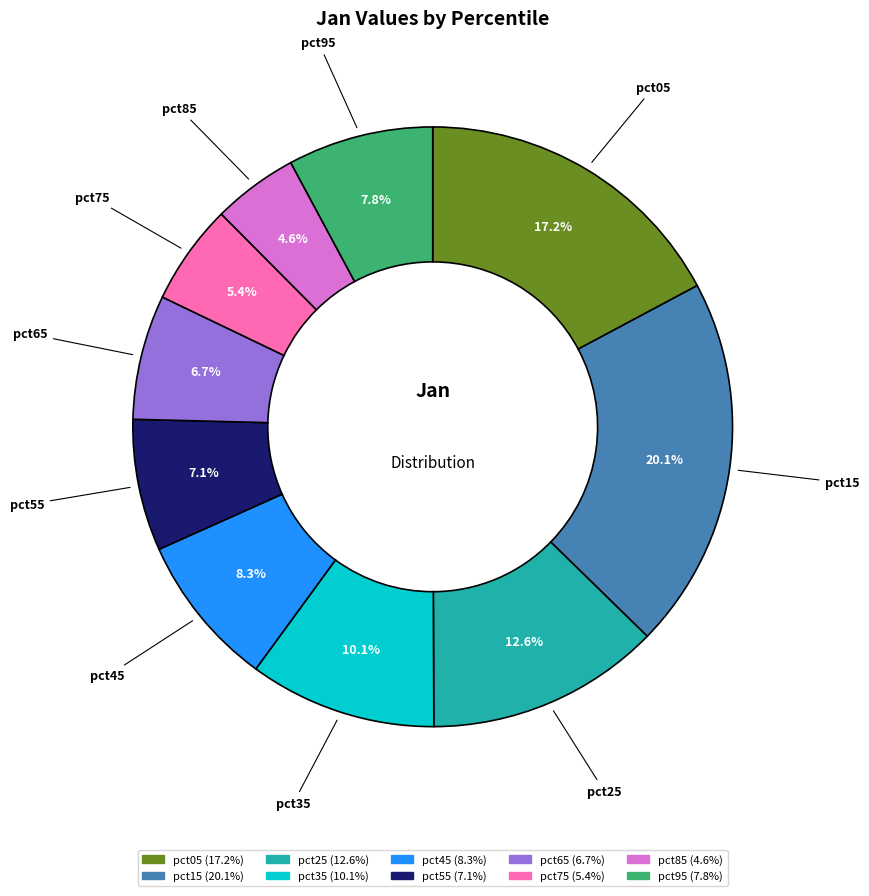

Which has a higher value, pct75 or pct85?

pct75